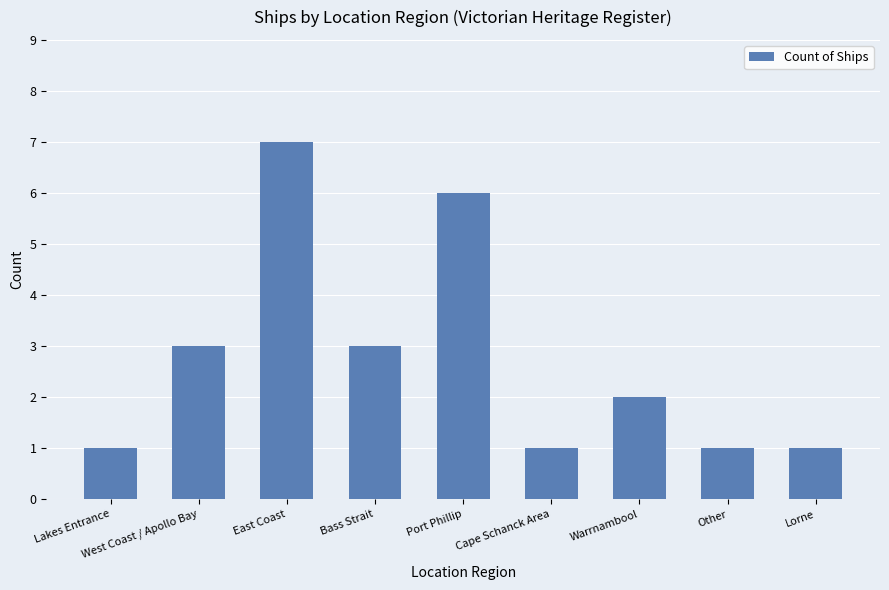

What is the difference between the values at Warrnambool and Port Phillip?

4